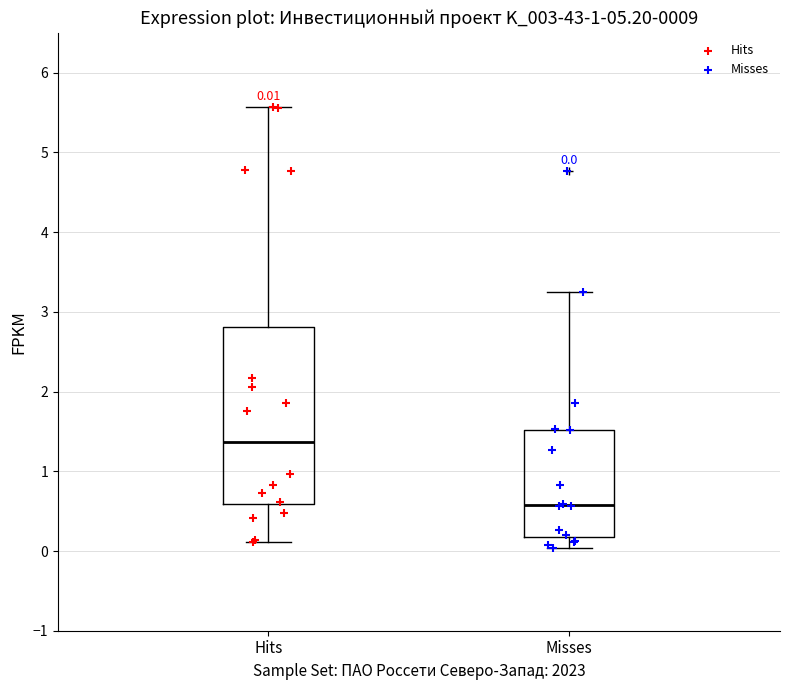

Which box is the tallest, from its lower edge to its upper edge?

Hits